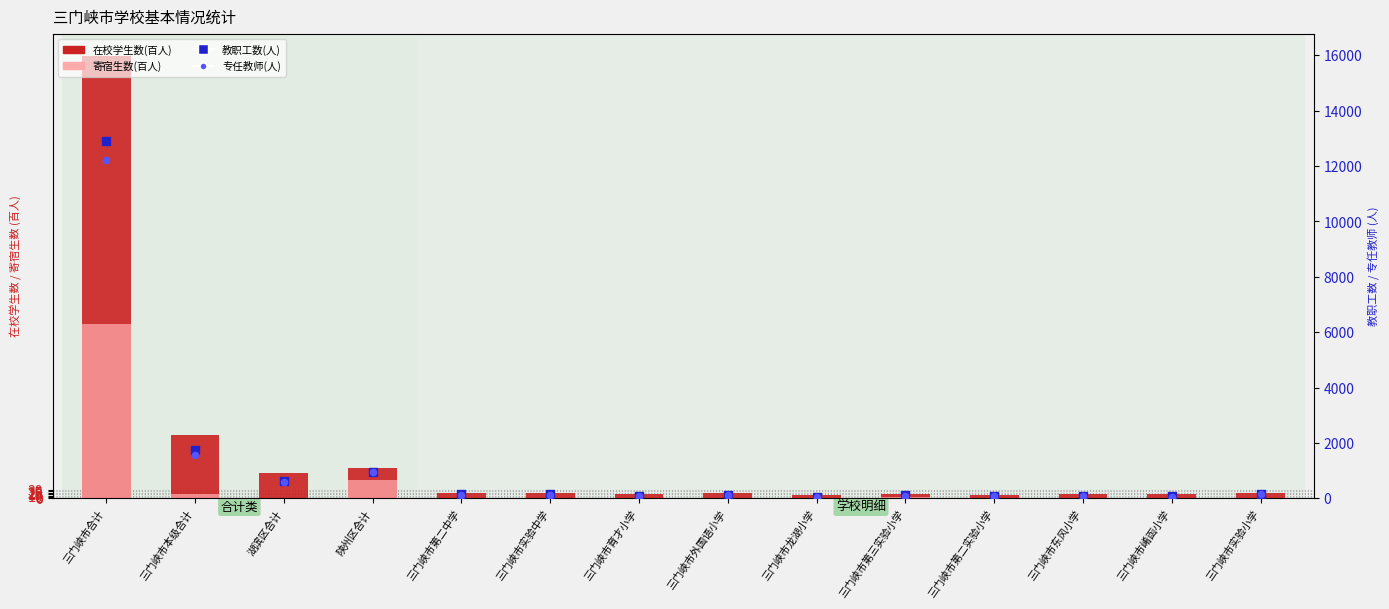

Is the value of 寄宿生数(百人) at 三门峡市第二中学 greater than the value of 专任教师(人) at 三门峡市第二实验小学?

No